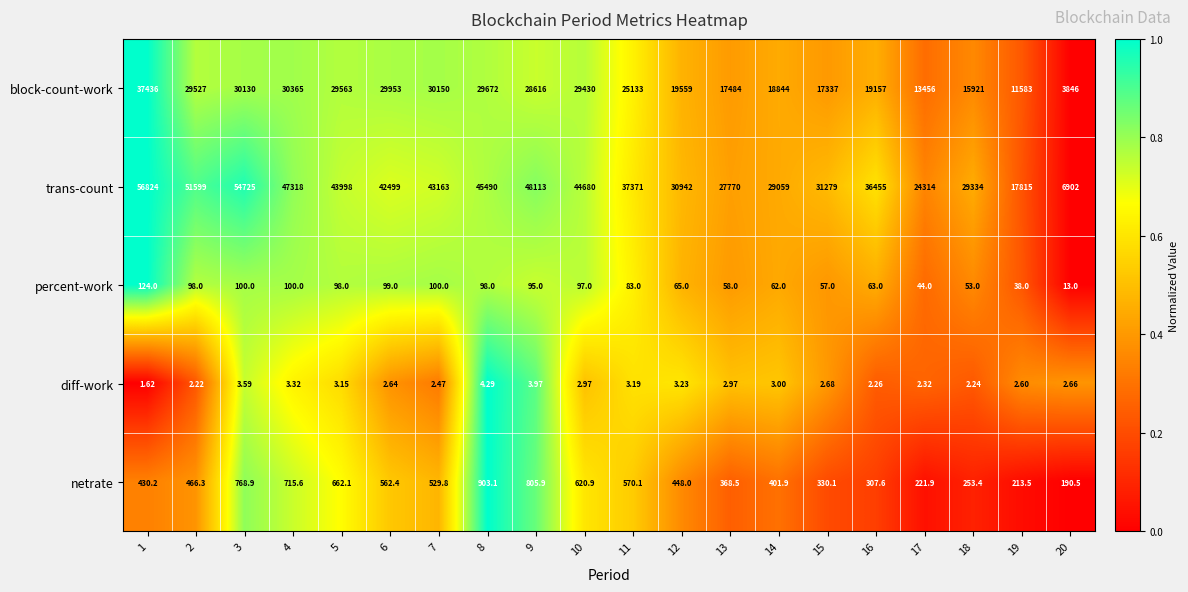

How many categories are shown in the chart?

20